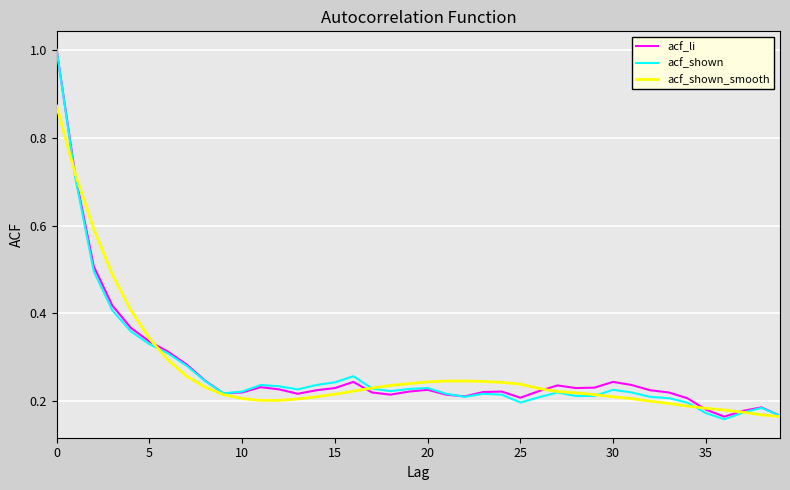

What is the highest value of the acf_li series?

1.0